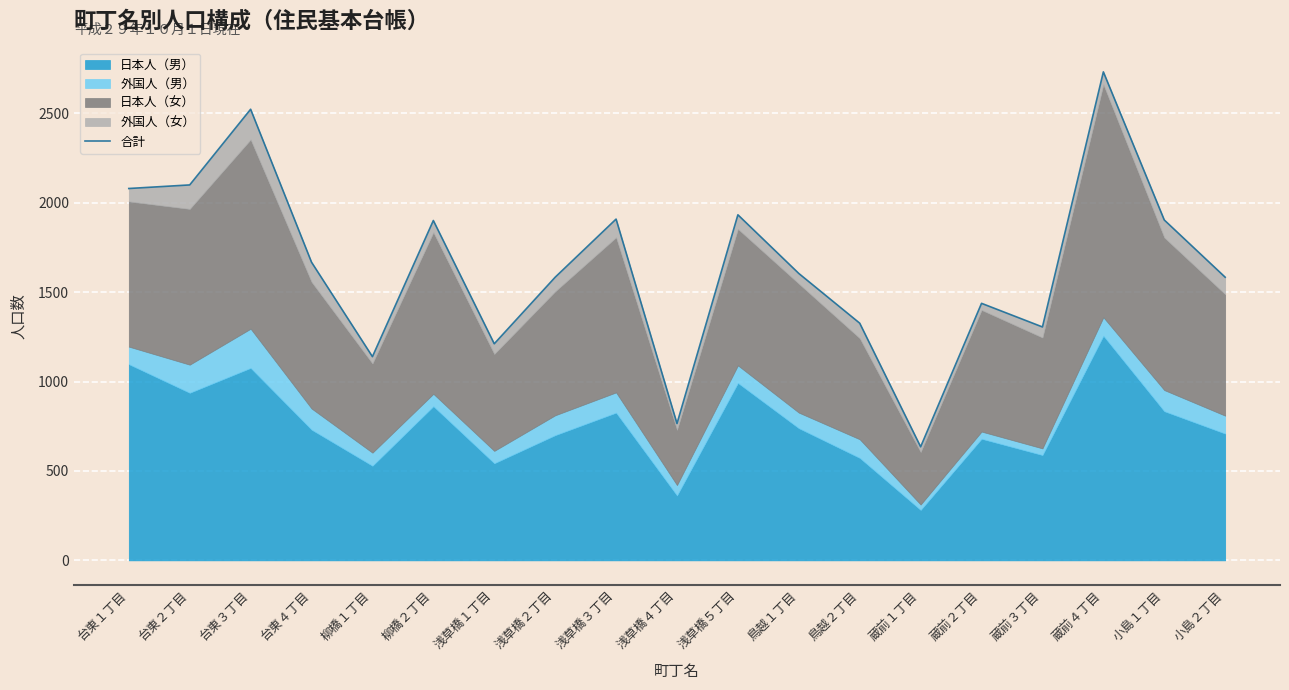

At which category does the data reach its first local peak?

台東３丁目